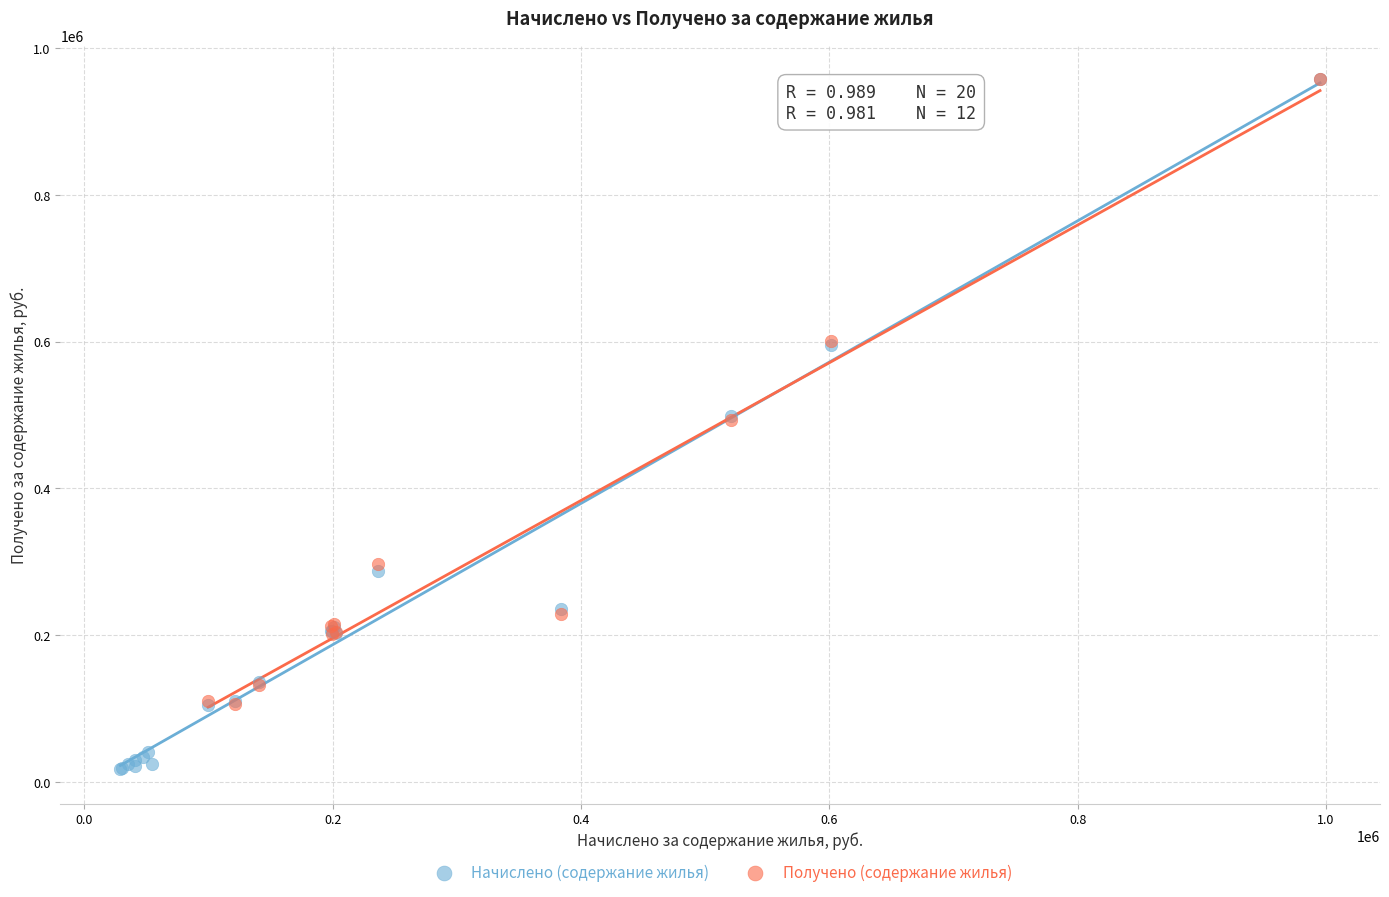

Which series has the largest Y range (max minus min)?

Начислено (содержание жилья)